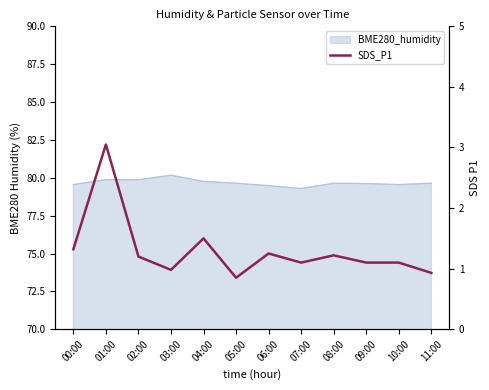

How many data points are less than 1?

3